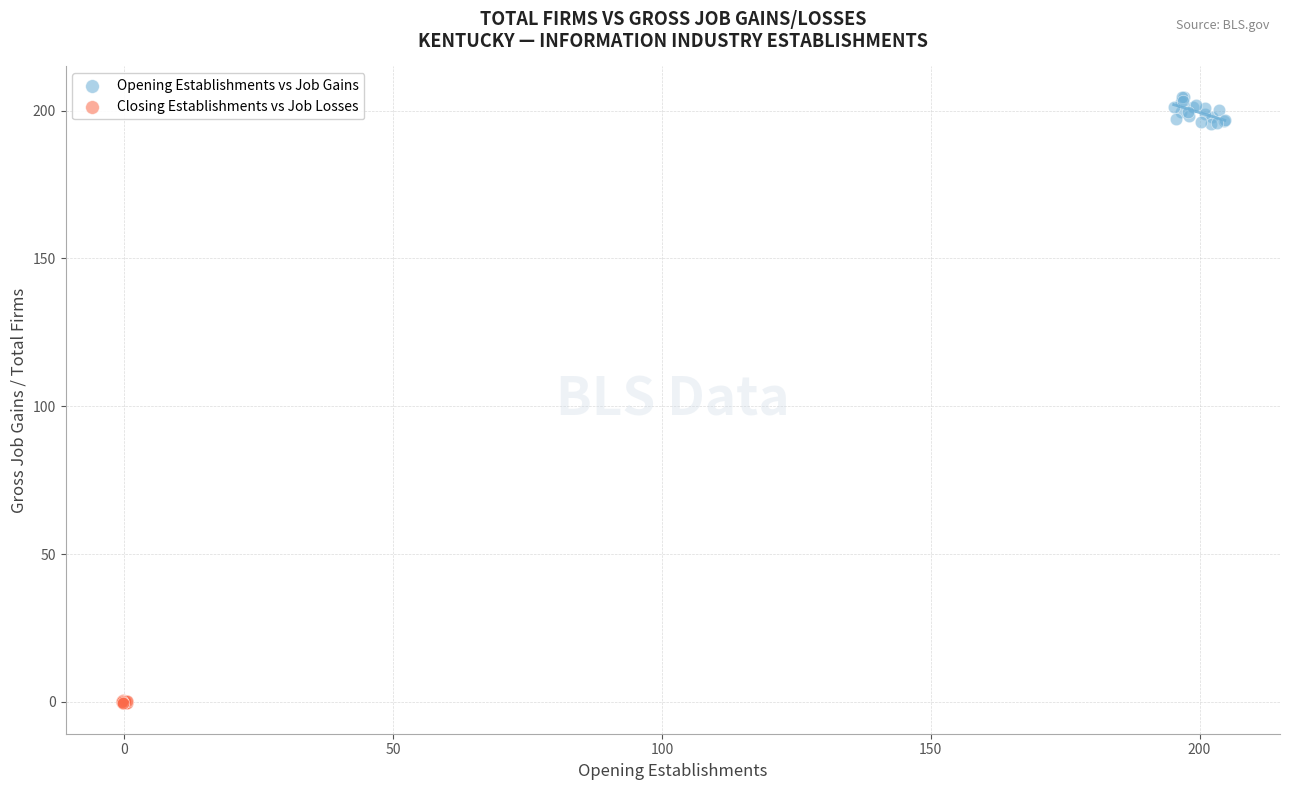

Which series reaches the minimum Y coordinate?

Closing Establishments vs Job Losses